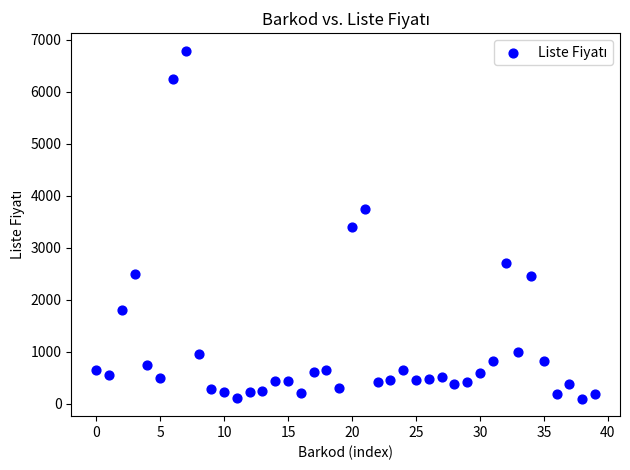

What is the range of Y values (max minus min)?

6692